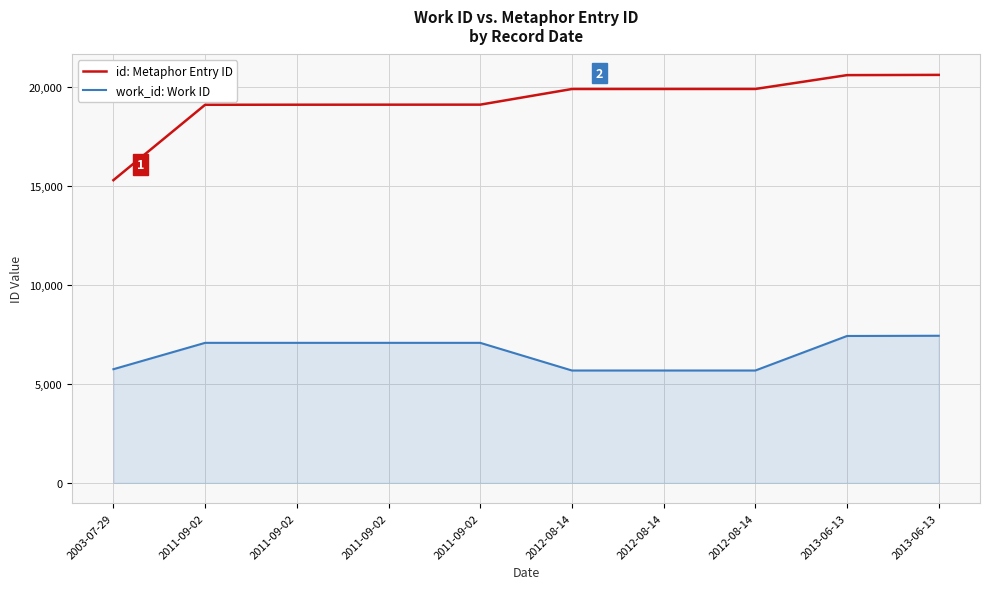

Rank the series by their average value, from lowest to highest.

work_id: Work ID, id: Metaphor Entry ID